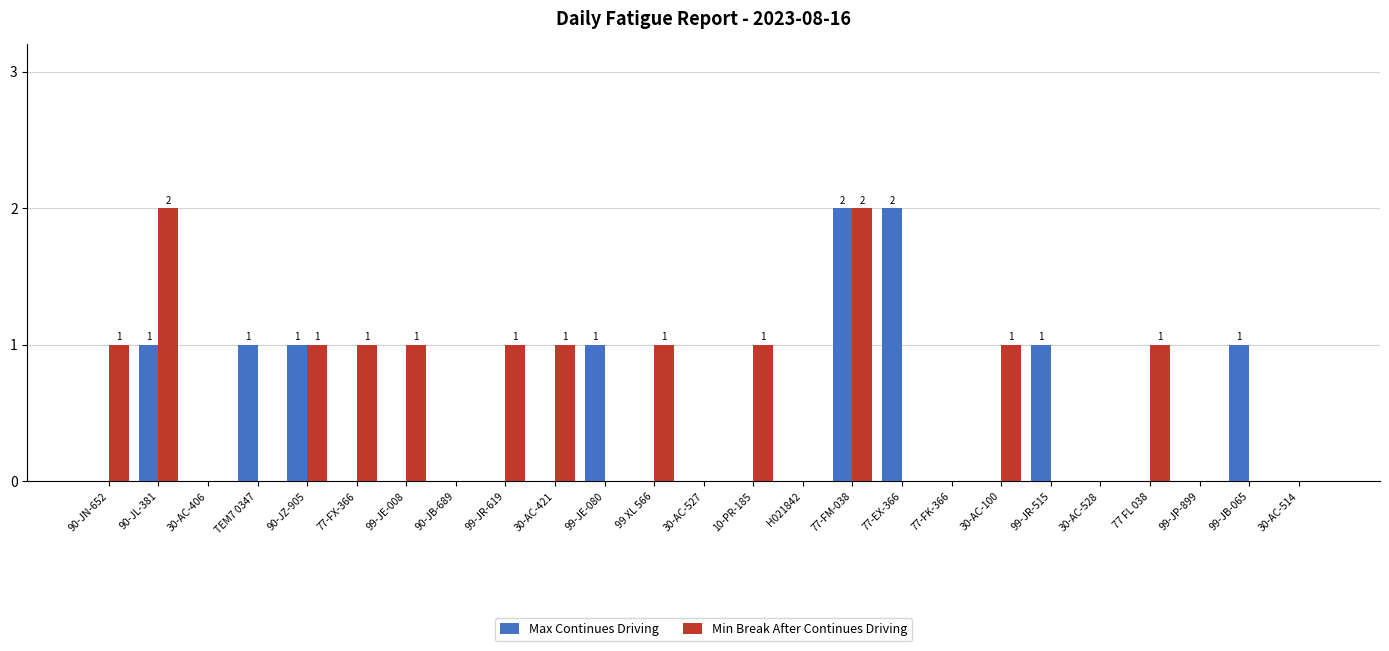

What are all the series names shown in the legend?

Max Continues Driving, Min Break After Continues Driving